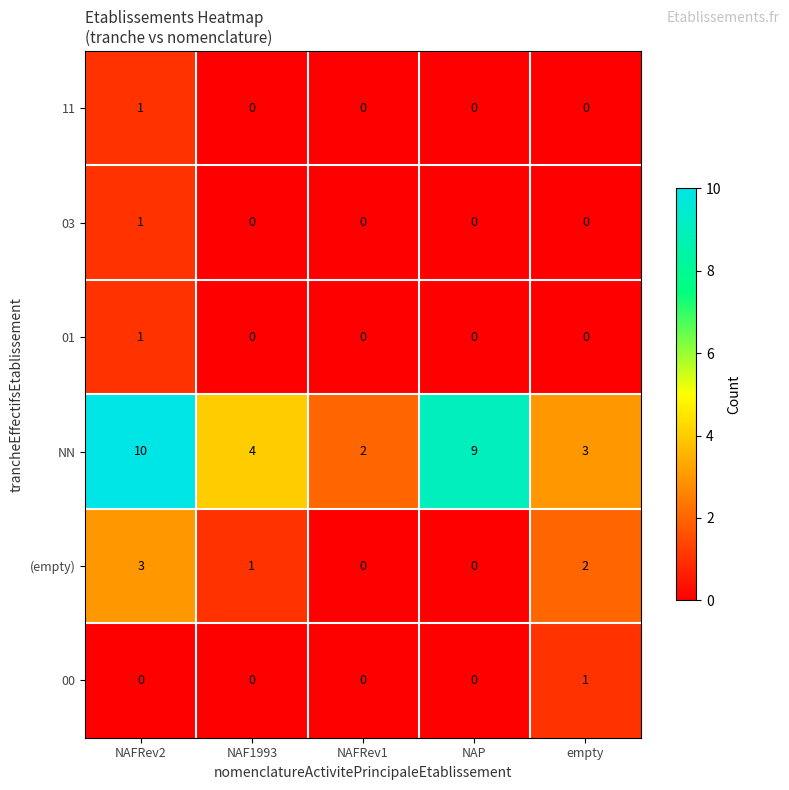

What is the sum of all NN values?

28